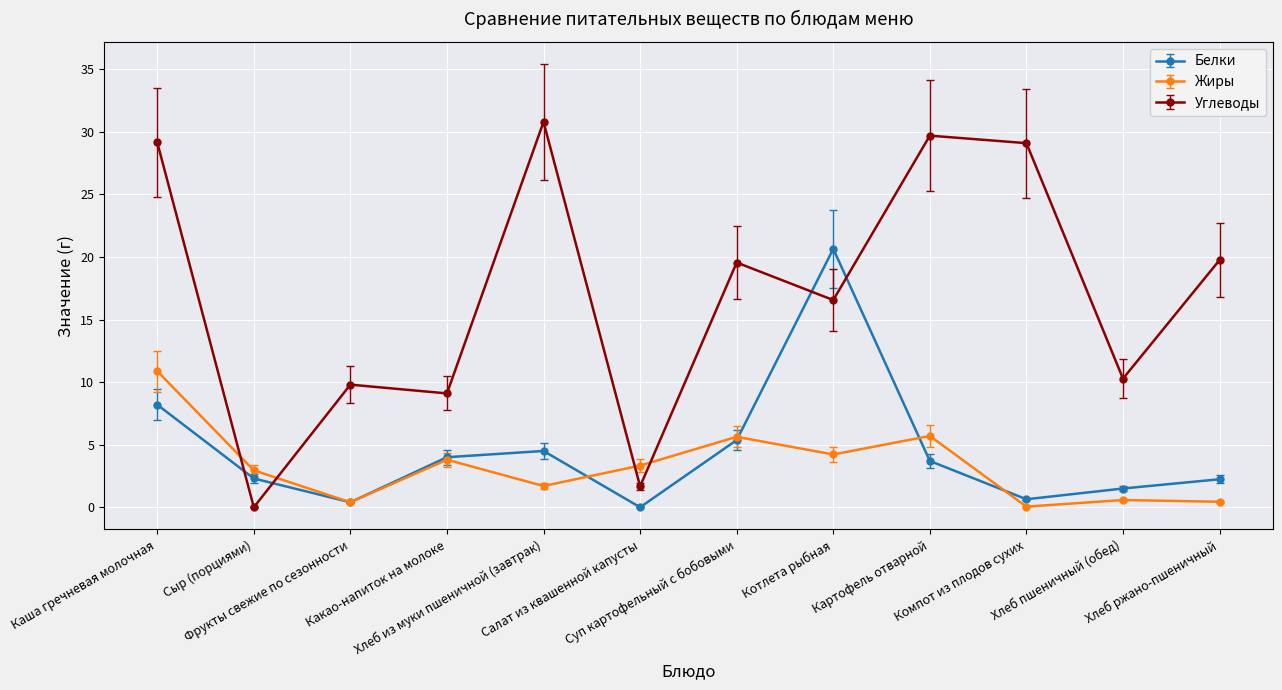

What is the label of the 5th point from the right?

Котлета рыбная